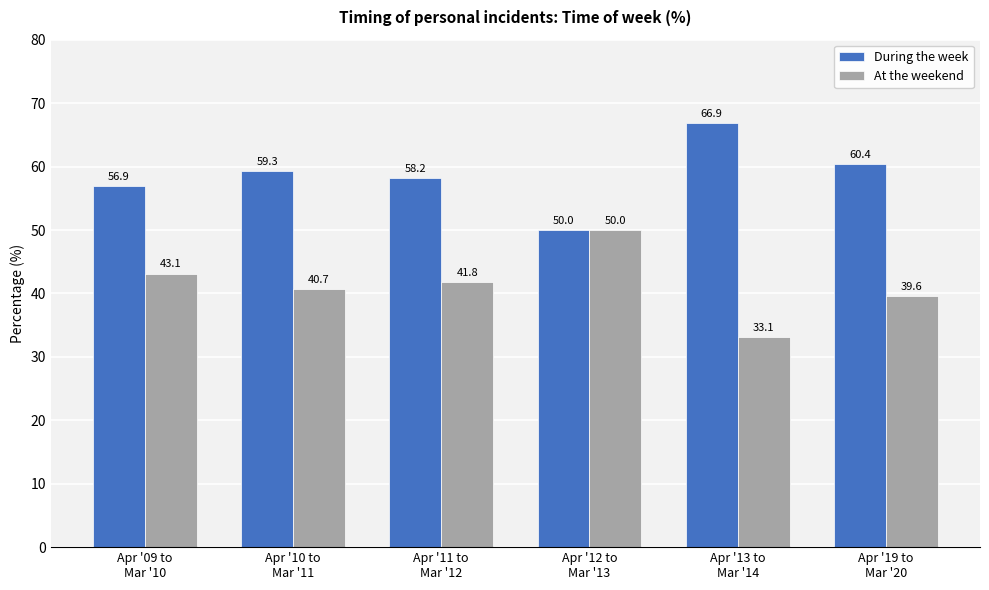

What is the maximum value for During the week?

66.9